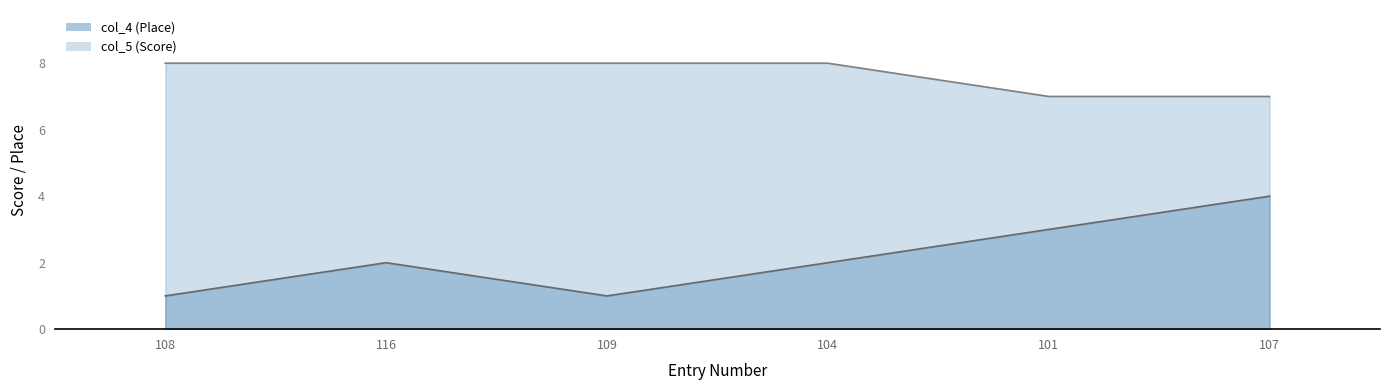

Which category has the highest value across all series?

108